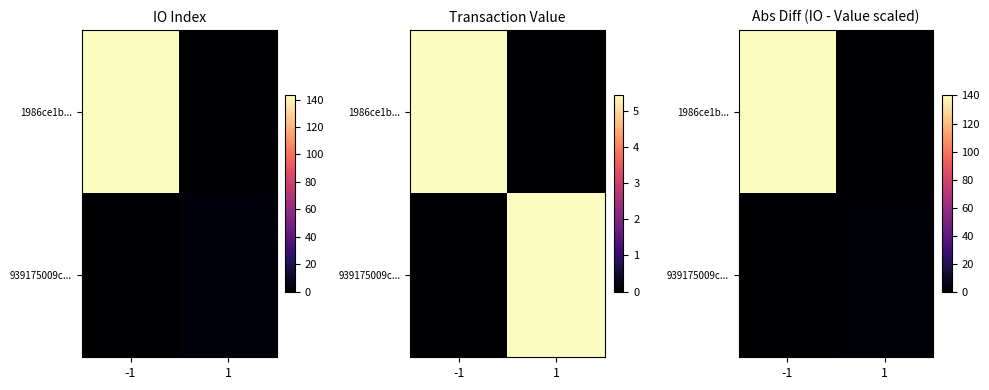

What is the average value of the 1986ce1b... series?

70